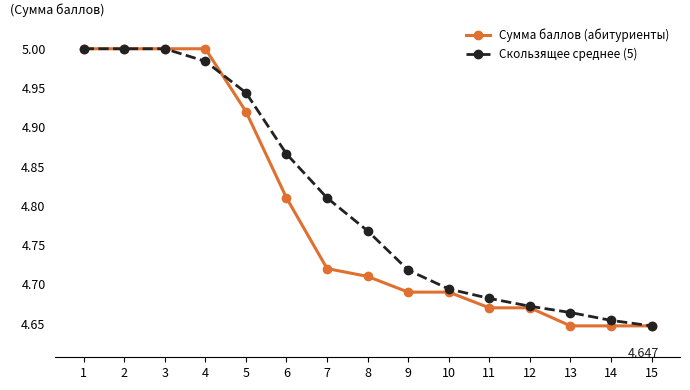

True or false: Скользящее среднее (5) has more than 2 interior local peaks.

False